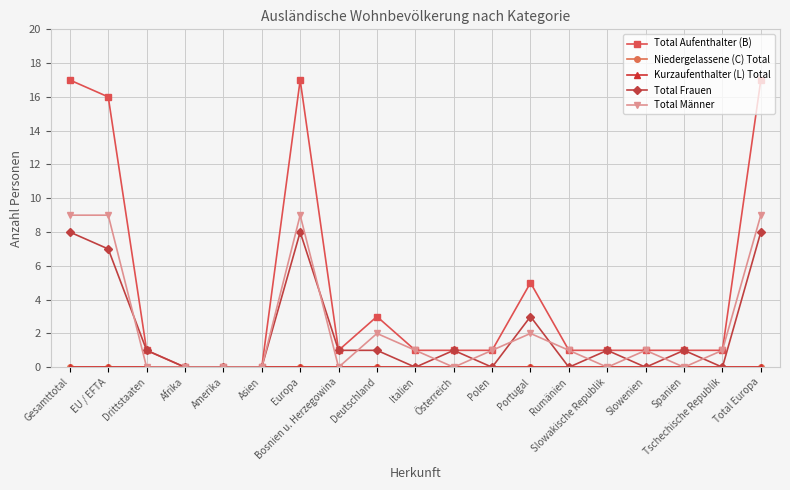

True or false: Niedergelassene (C) Total and Kurzaufenthalter (L) Total cross at least once.

False